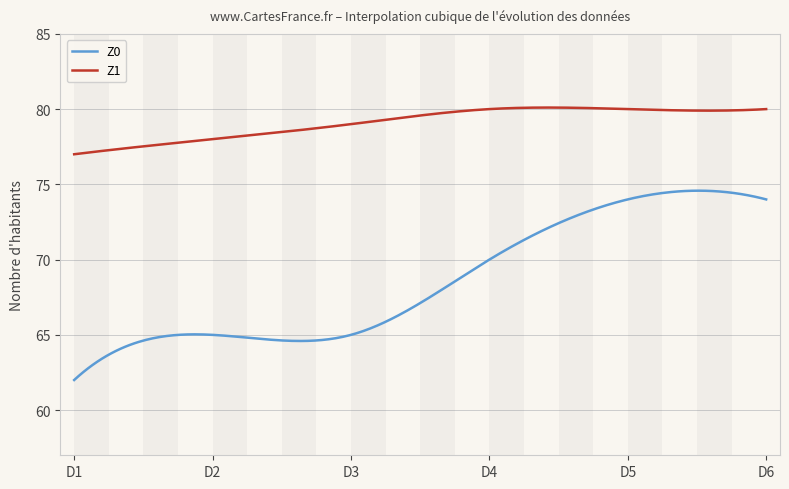

Which series has the largest range (max minus min)?

Z0